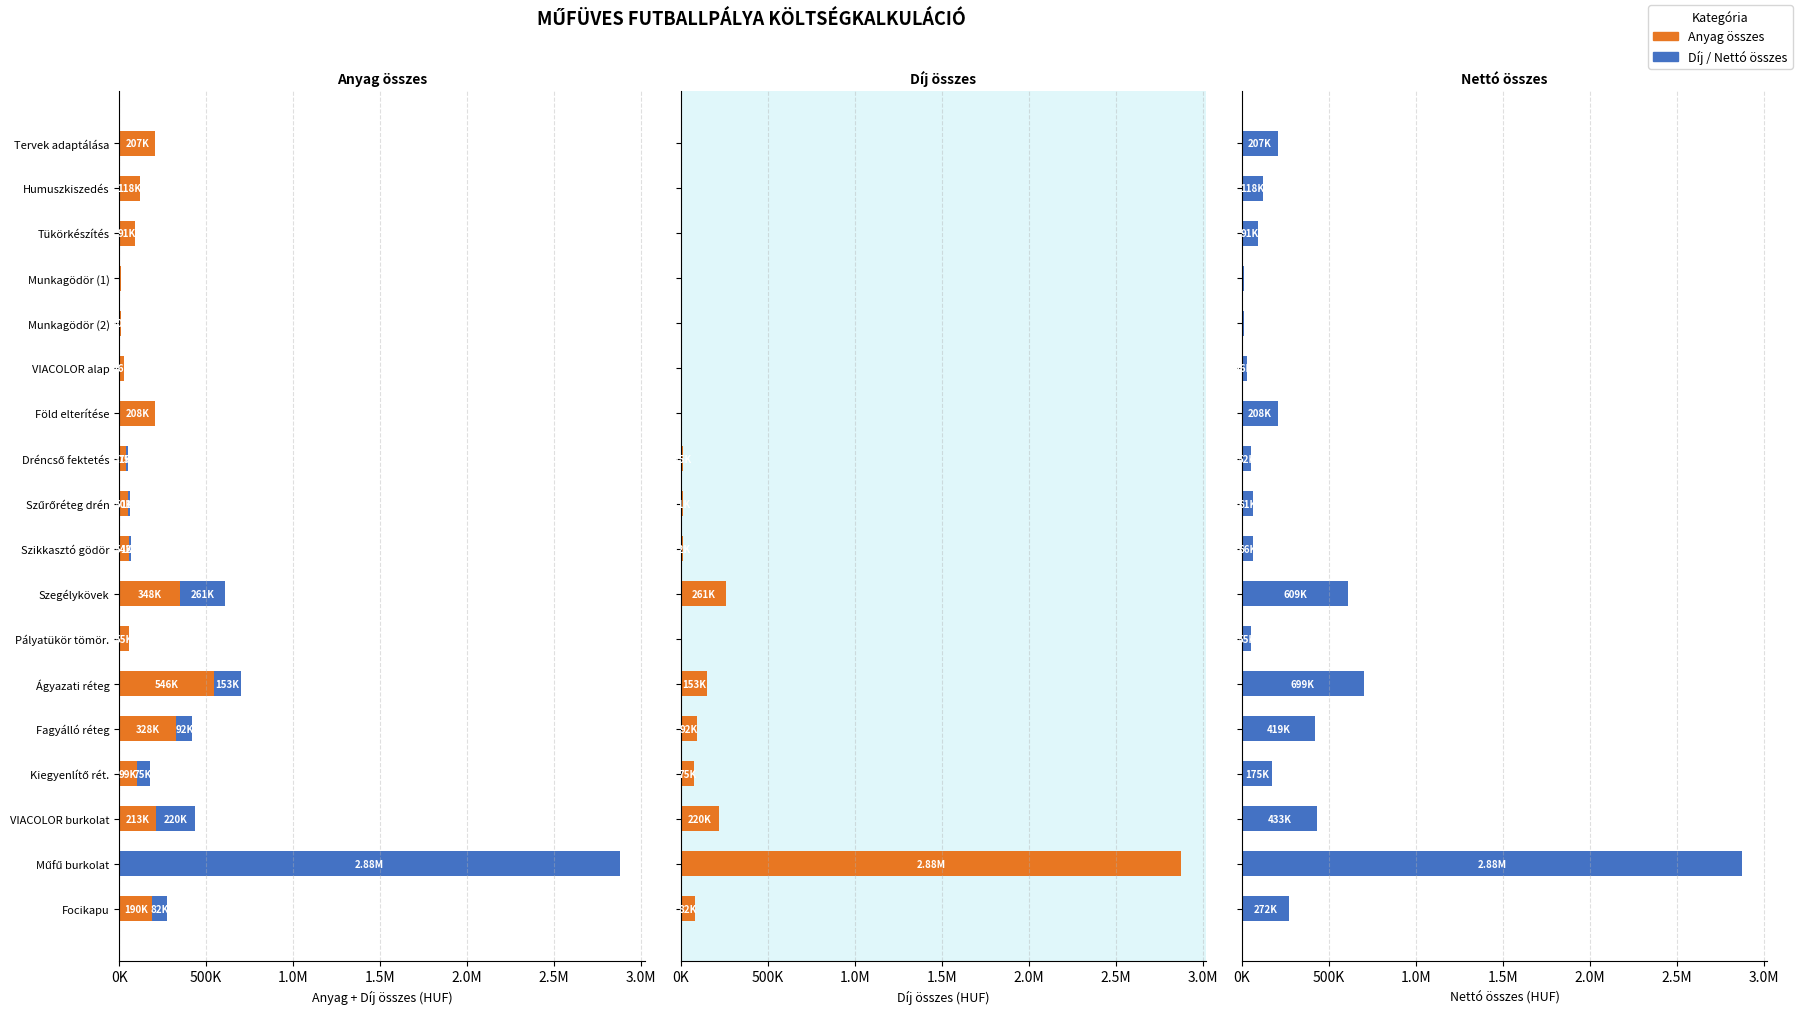

What is the value of the Díj összes bar at the 14th from the left?

91728.0